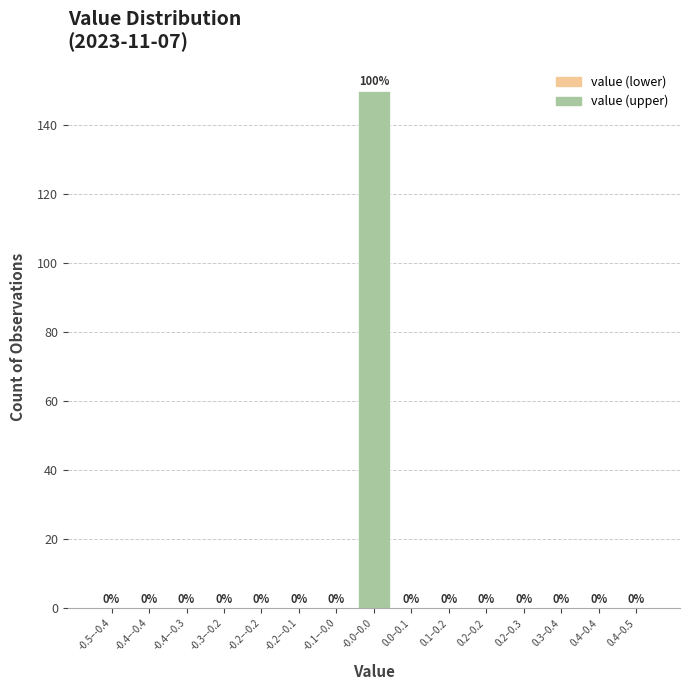

Reading left to right, list all the values displayed in this chart.

-0.5–-0.4=0	-0.4–-0.4=0	-0.4–-0.3=0	-0.3–-0.2=0	-0.2–-0.2=0	-0.2–-0.1=0	-0.1–-0.0=0	-0.0–0.0=150	0.0–0.1=0	0.1–0.2=0	0.2–0.2=0	0.2–0.3=0	0.3–0.4=0	0.4–0.4=0	0.4–0.5=0